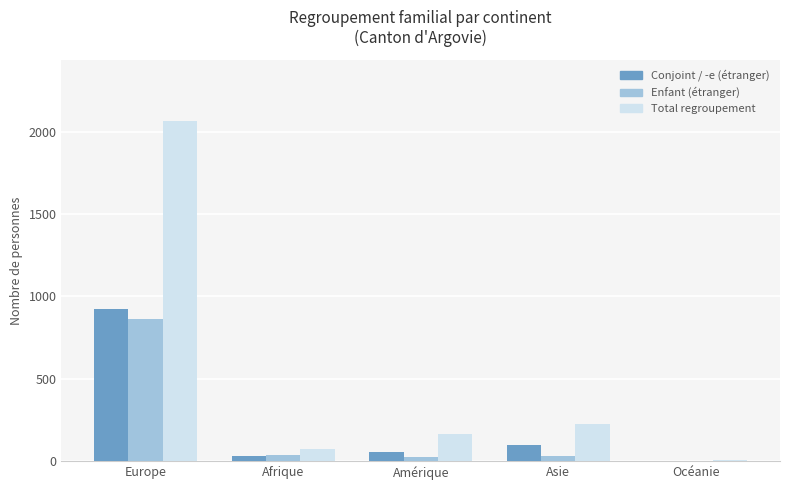

True or false: Total regroupement has a value of 249 at Amérique.

False